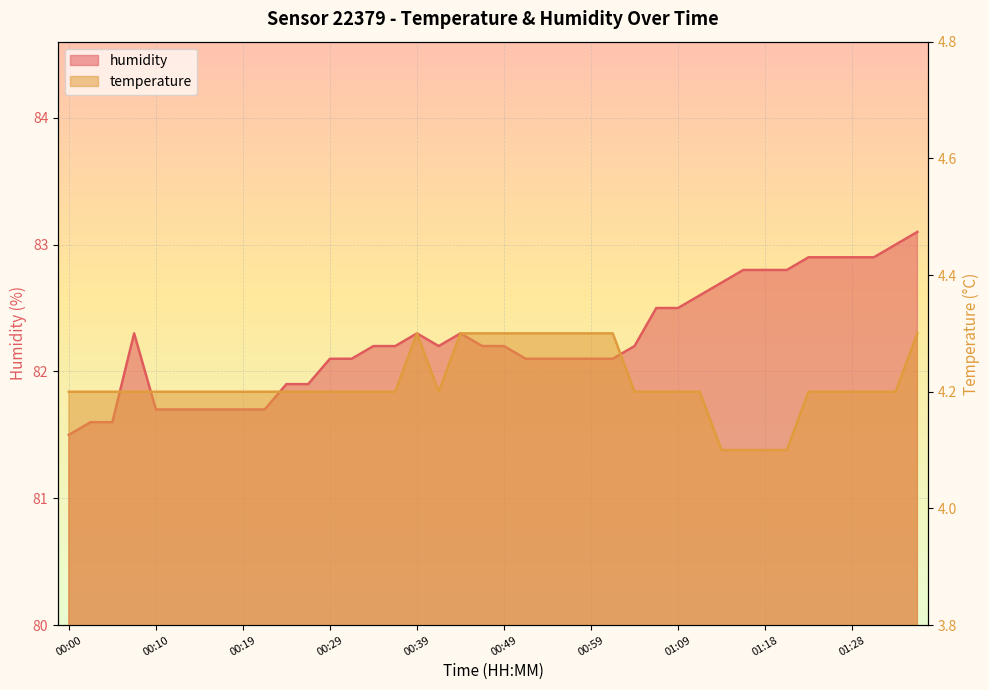

True or false: humidity has a value of 109.0 at 01:09.

False